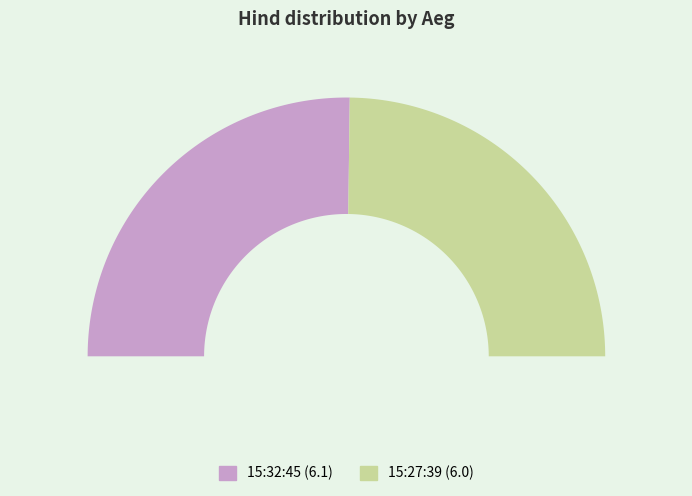

What is the largest slice in the pie chart?

15:32:45